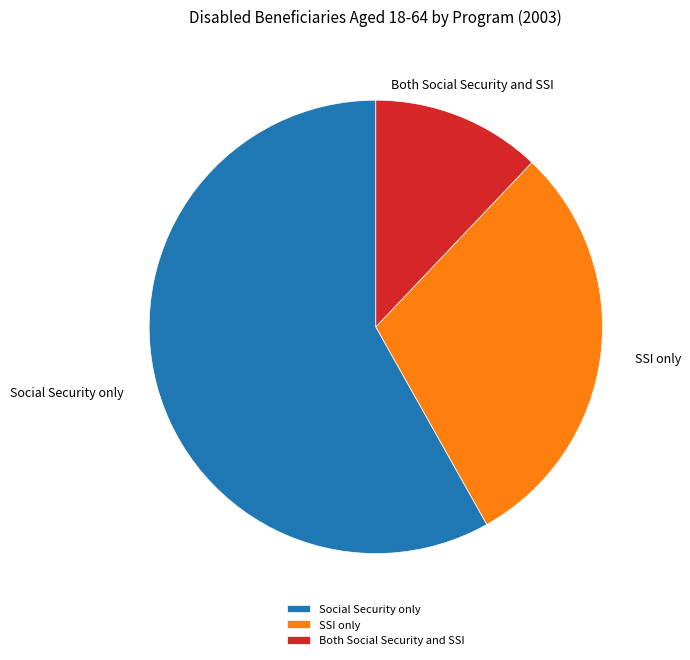

Approximately how many times larger is the value at SSI only compared to Both Social Security and SSI?

2.5